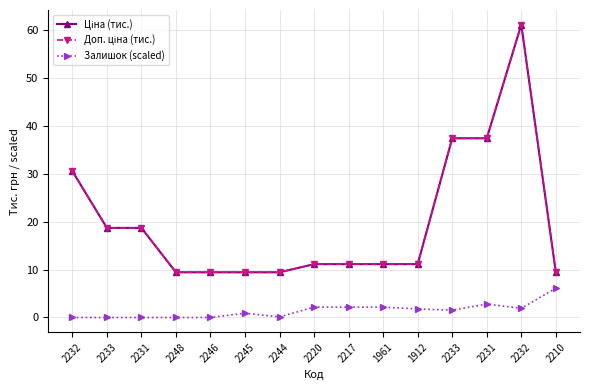

Does the chart have visible grid lines?

Yes